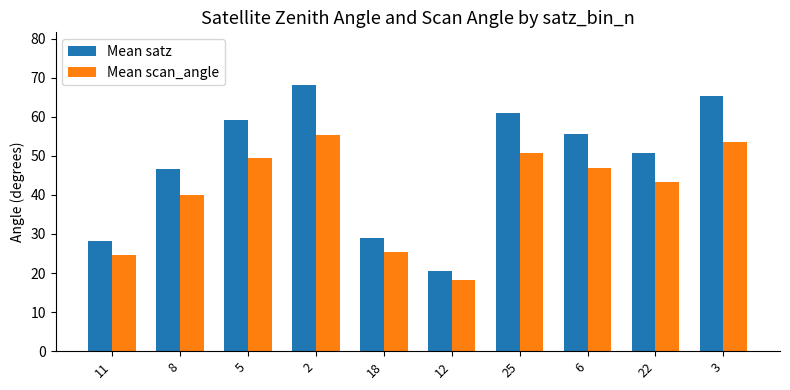

Which series has the largest total across all categories?

Mean satz